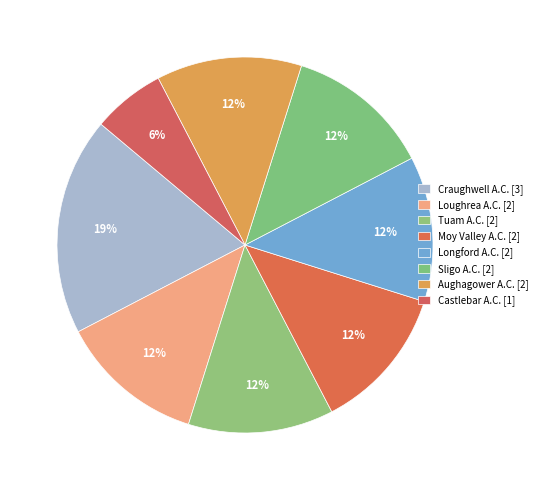

To the nearest percent, what percentage of the pie is Moy Valley A.C.?

12%